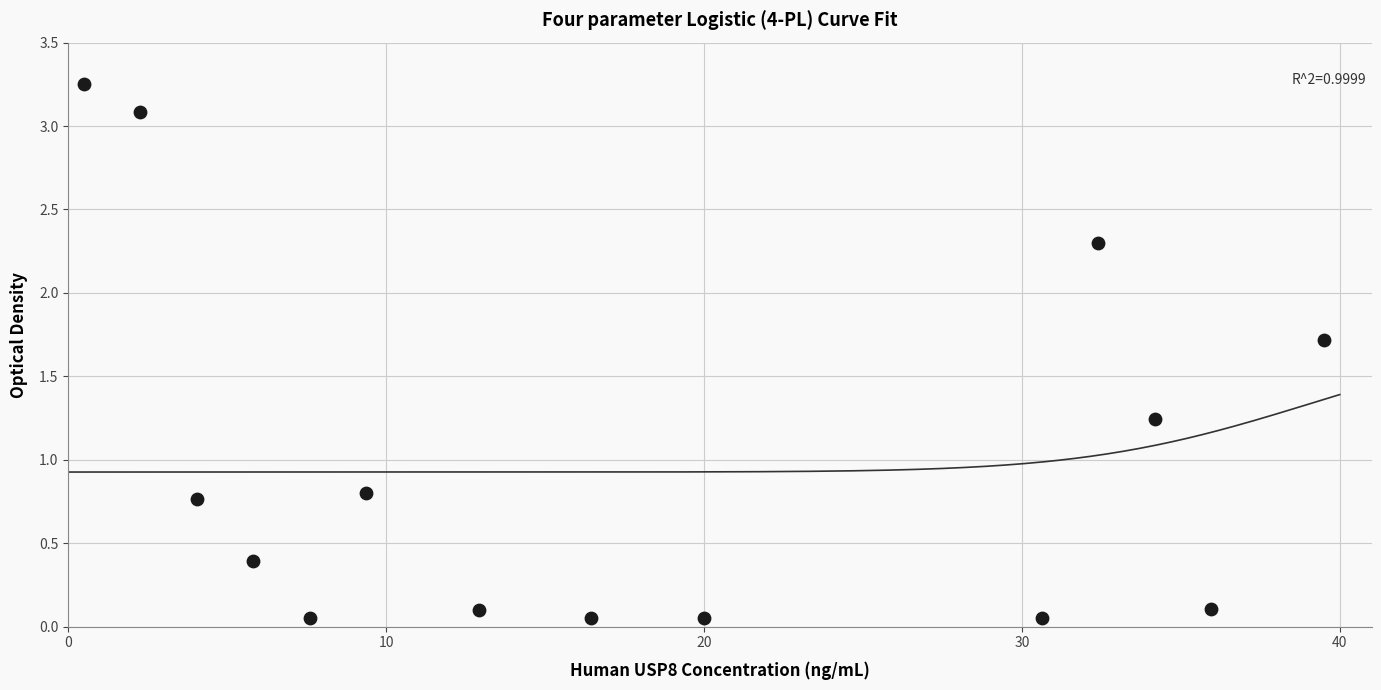

What is the range of X values (max minus min)?

39.0